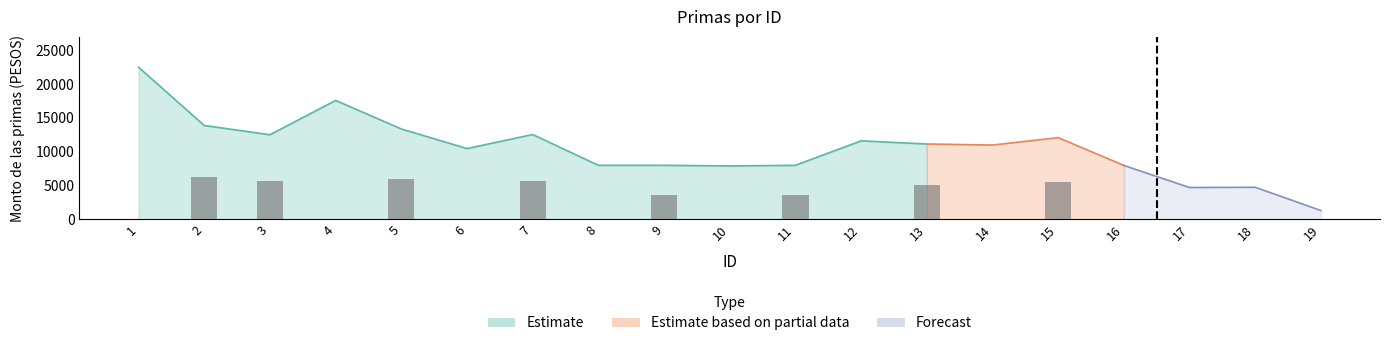

What is the difference between the second highest and minimum values in the Monto neto de las primas series?

16305.4